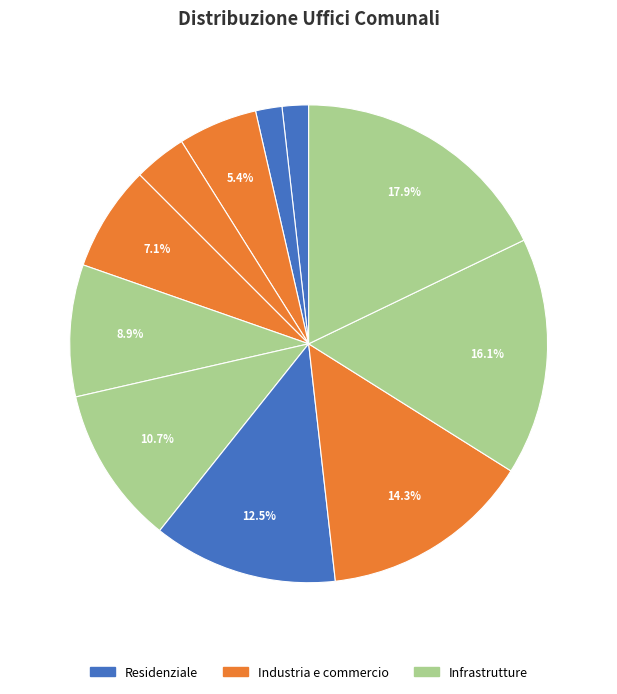

How many segments does this pie chart have?

11